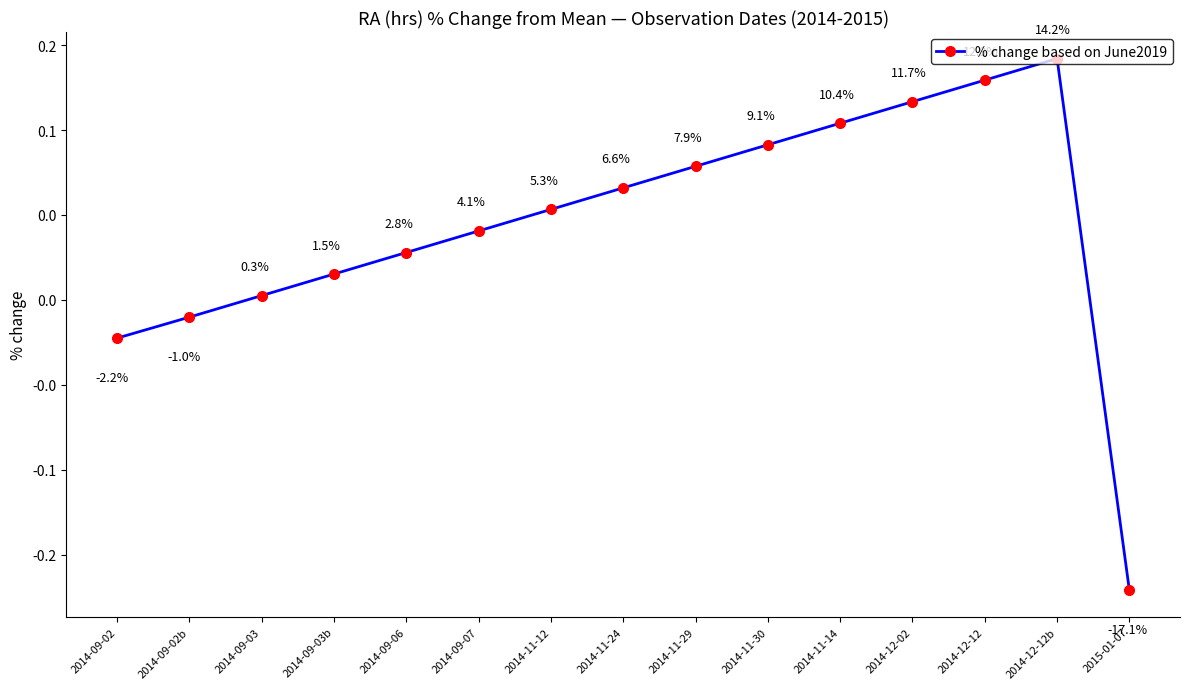

Rank the categories by value from highest to lowest.

2014-12-12b, 2014-12-12, 2014-12-02, 2014-11-14, 2014-11-30, 2014-11-29, 2014-11-24, 2014-11-12, 2014-09-07, 2014-09-06, 2014-09-03b, 2014-09-03, 2014-09-02b, 2014-09-02, 2015-01-07